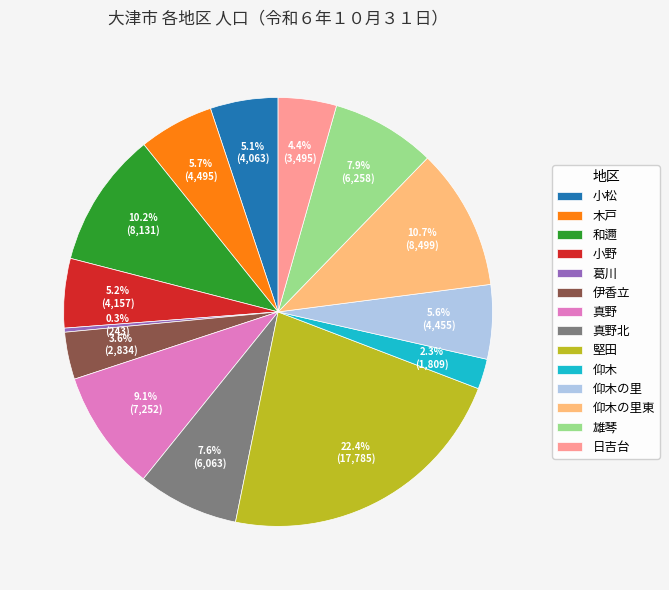

To the nearest percent, what is the average slice percentage?

7%